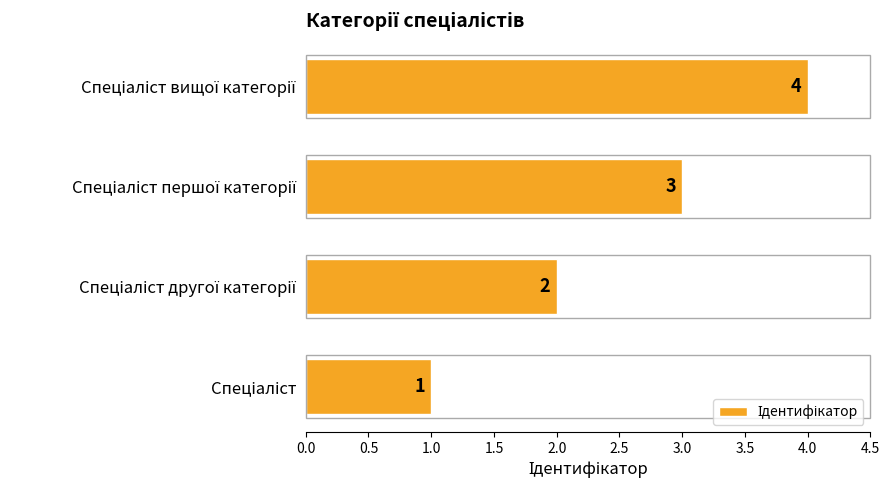

How many values are between 2 and 4?

3